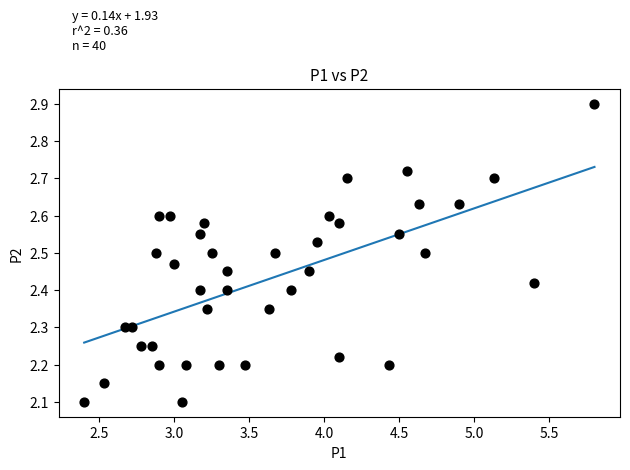

What is the range of Y values (max minus min)?

0.8